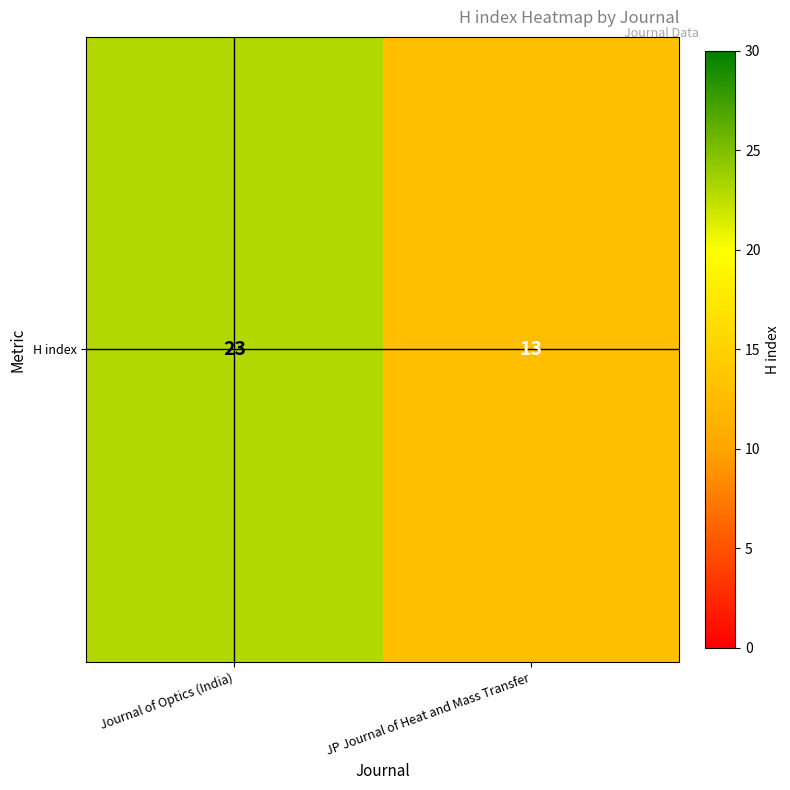

Rank the categories by value from highest to lowest.

Journal of Optics (India), JP Journal of Heat and Mass Transfer